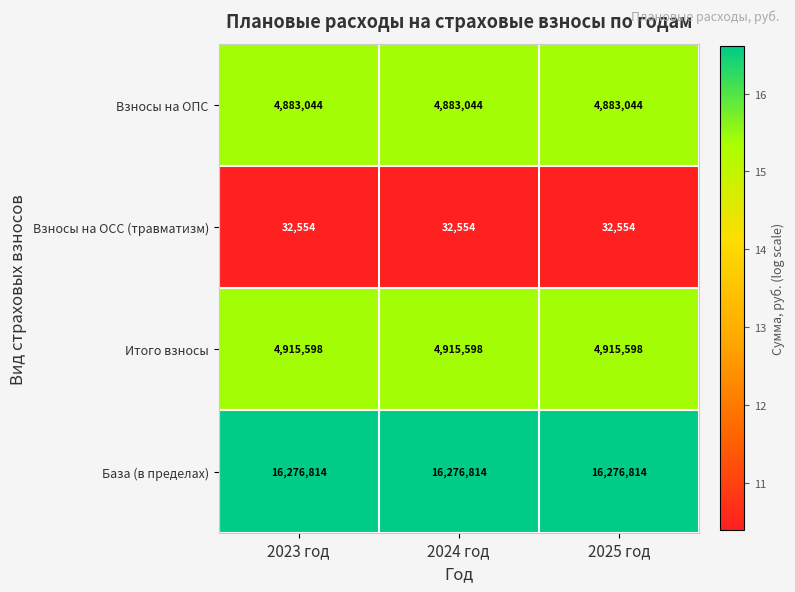

List the series in order of their peak value, highest first.

База (в пределах), Итого взносы, Взносы на ОПС, Взносы на ОСС (травматизм)